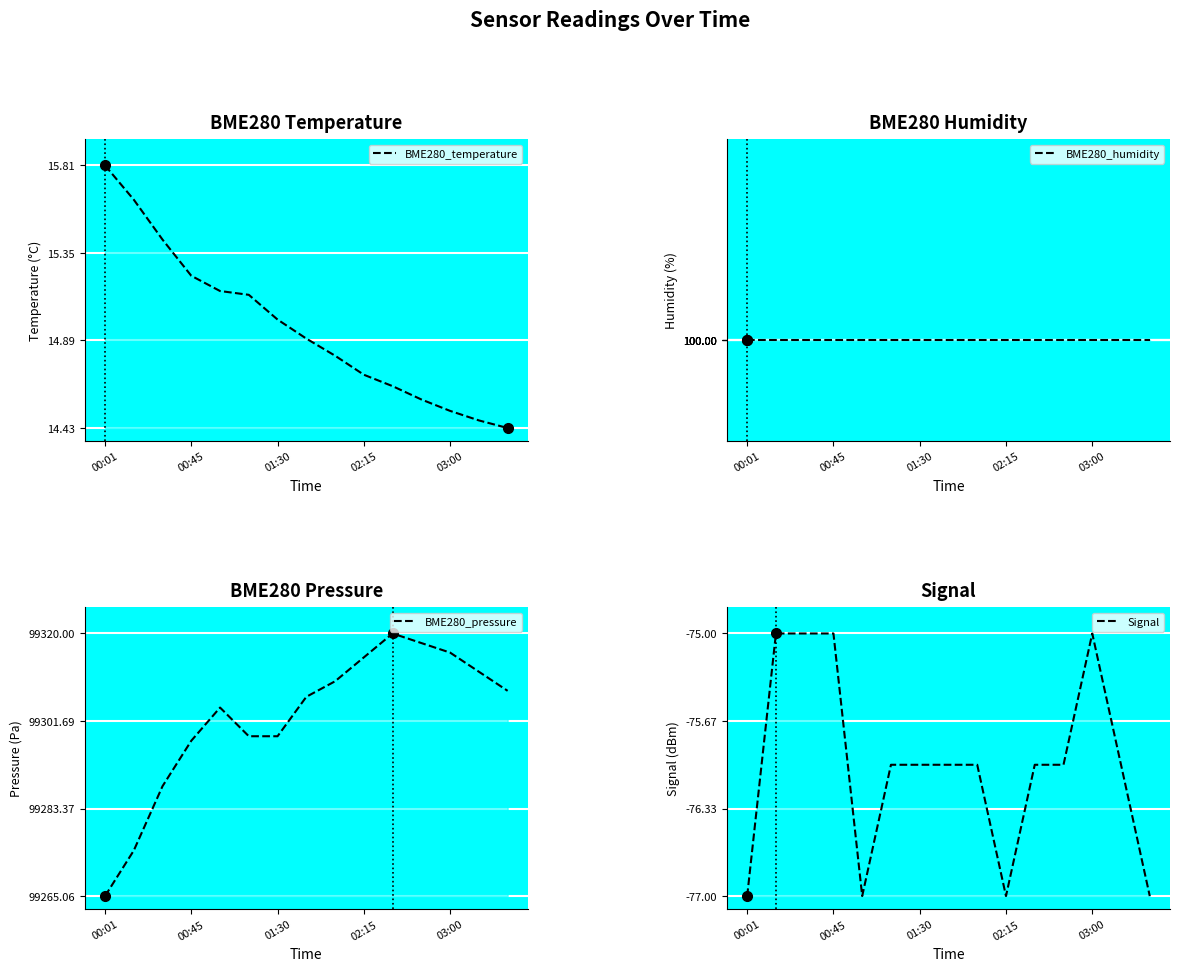

True or false: BME280_humidity and BME280_temperature cross at least once.

False